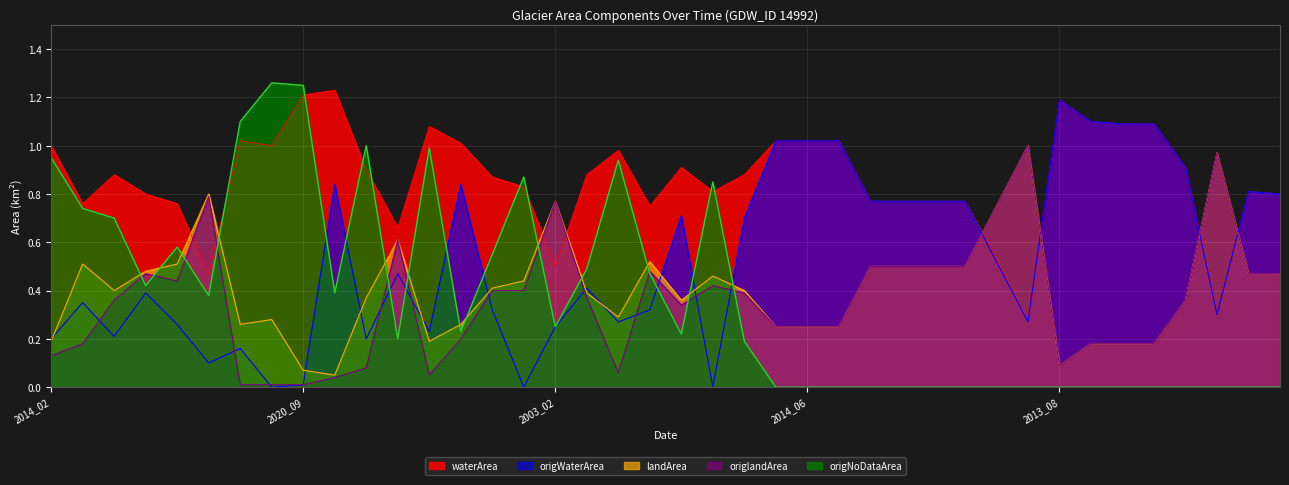

What is the total value across all series at 1993_09?

2.5